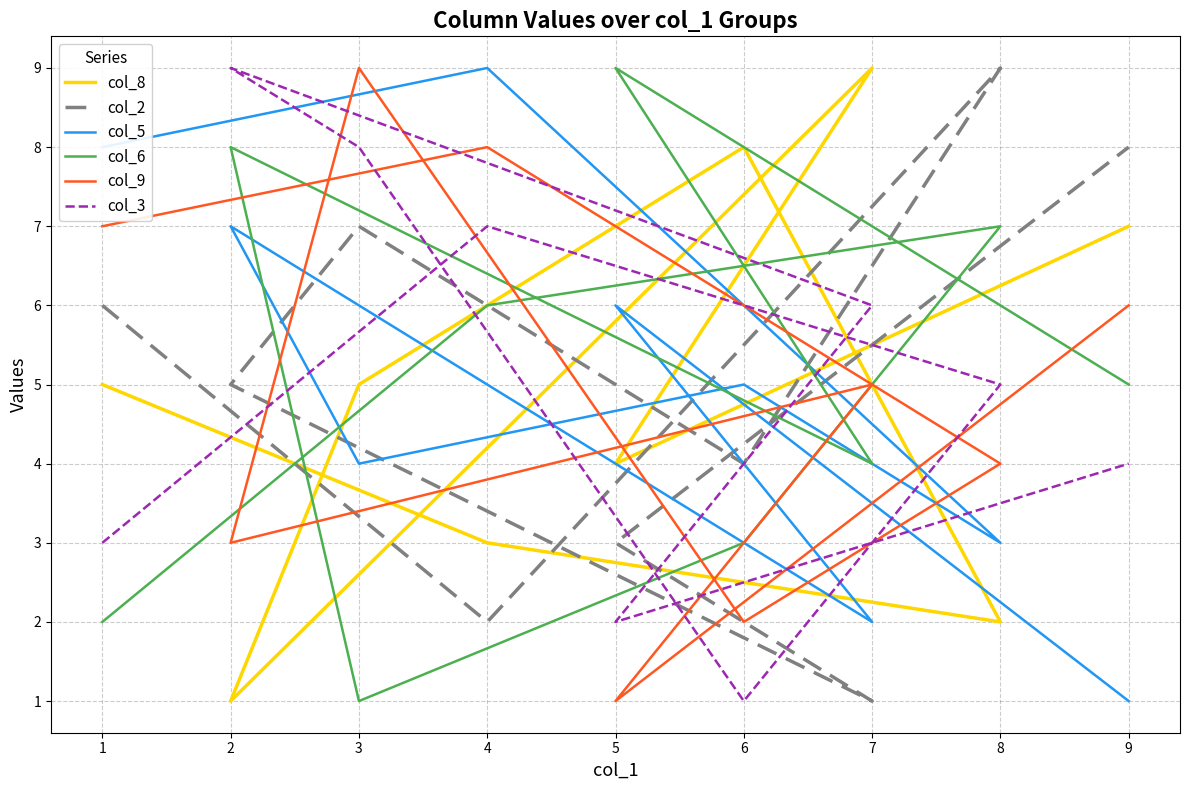

How many lines are shown in the chart?

6